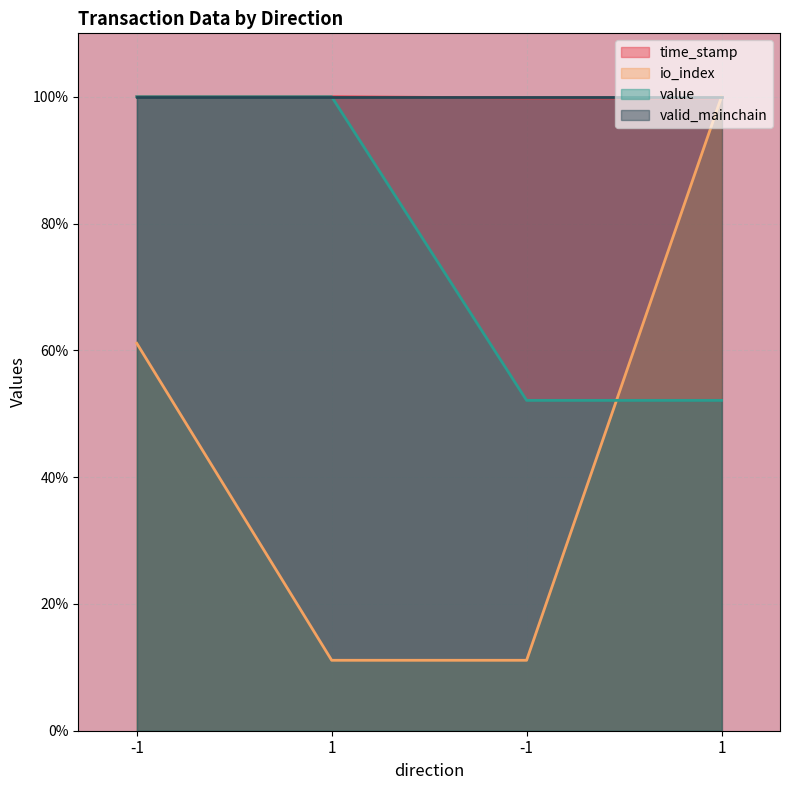

What is the difference between the value values at 1 and 1?

0.5